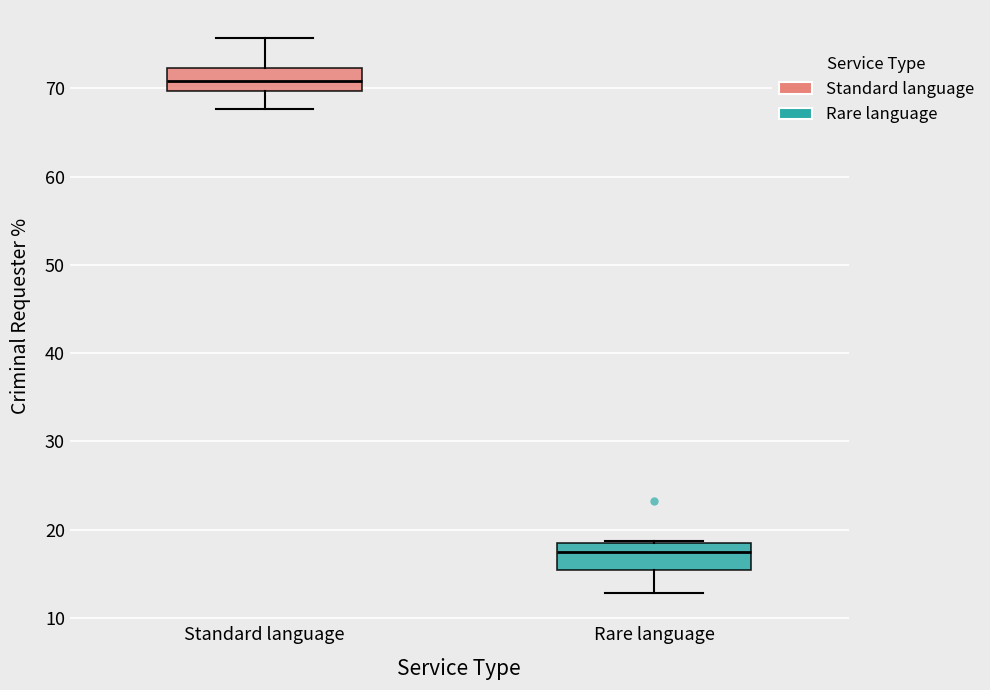

Reading left to right, transcribe this box plot: for each box, give where its median line is, the range the box spans, and where its two whiskers end, as read against the y-axis. The values are not printed on the chart, so give them approximately, as read against the axis.

Standard language: median 71, box 70 to 72, whiskers 68 to 76
Rare language: median 17, box 15 to 18, whiskers 13 to 19